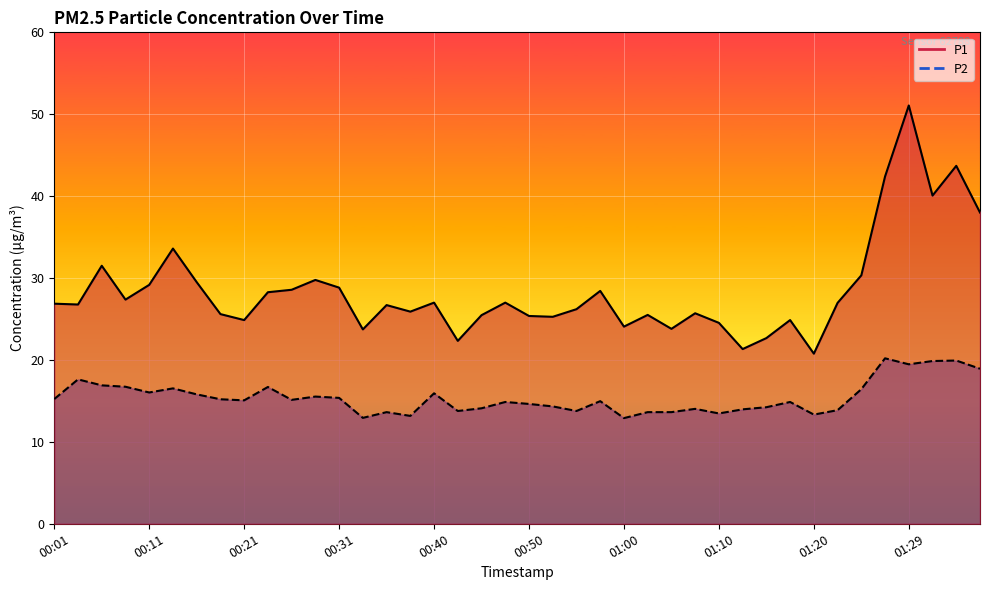

Which series has the largest total across all categories?

P1